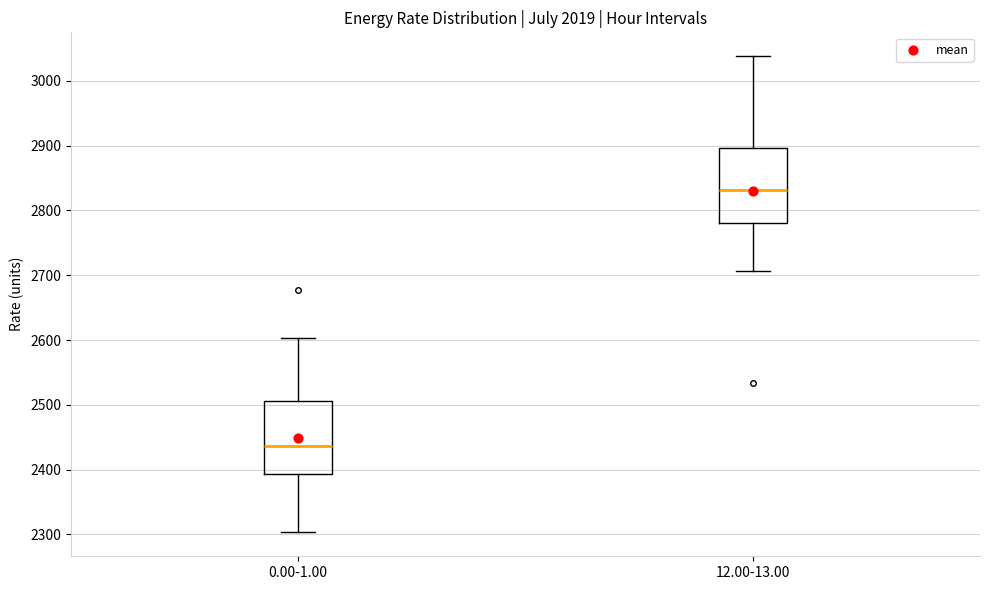

Which box's median line is the lowest?

0.00-1.00